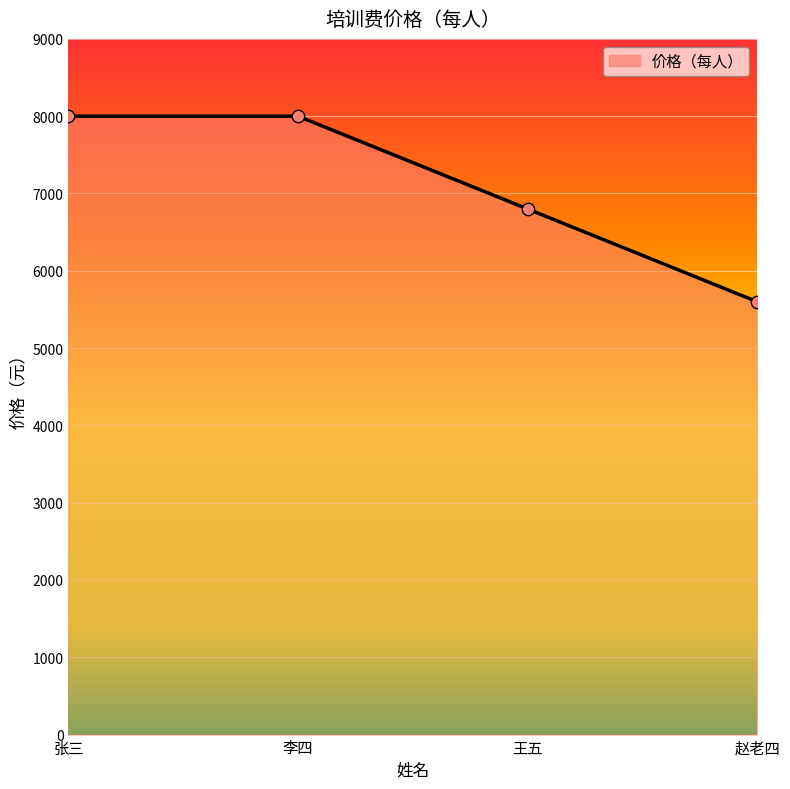

Which has a higher value, 王五 or 赵老四?

王五